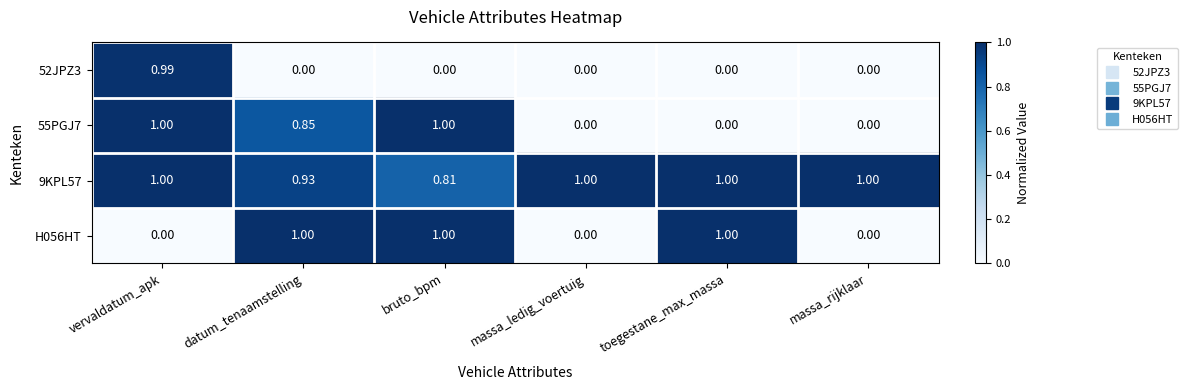

How many data points in 9KPL57 are less than 1?

2